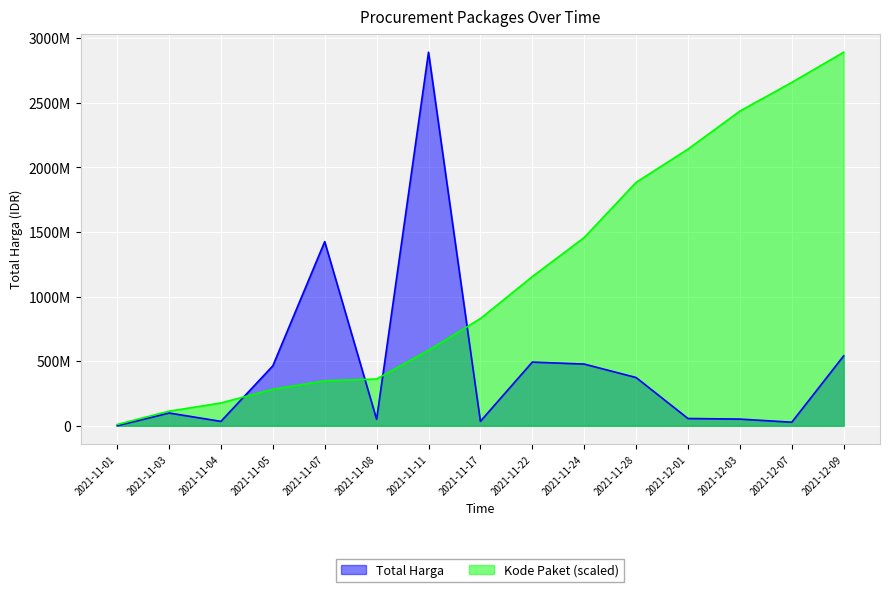

Does the chart display data point markers on the line(s)?

No